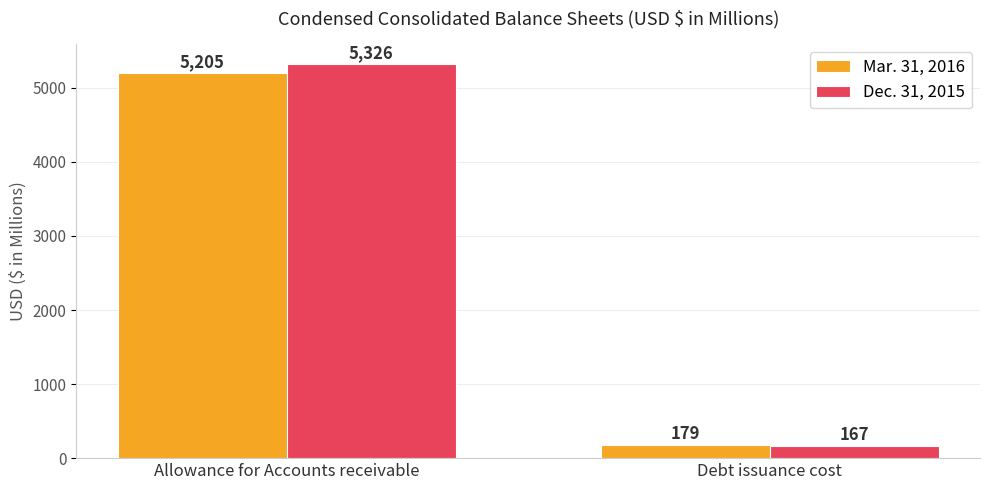

At which category is the sum across all series the highest?

Allowance for Accounts receivable